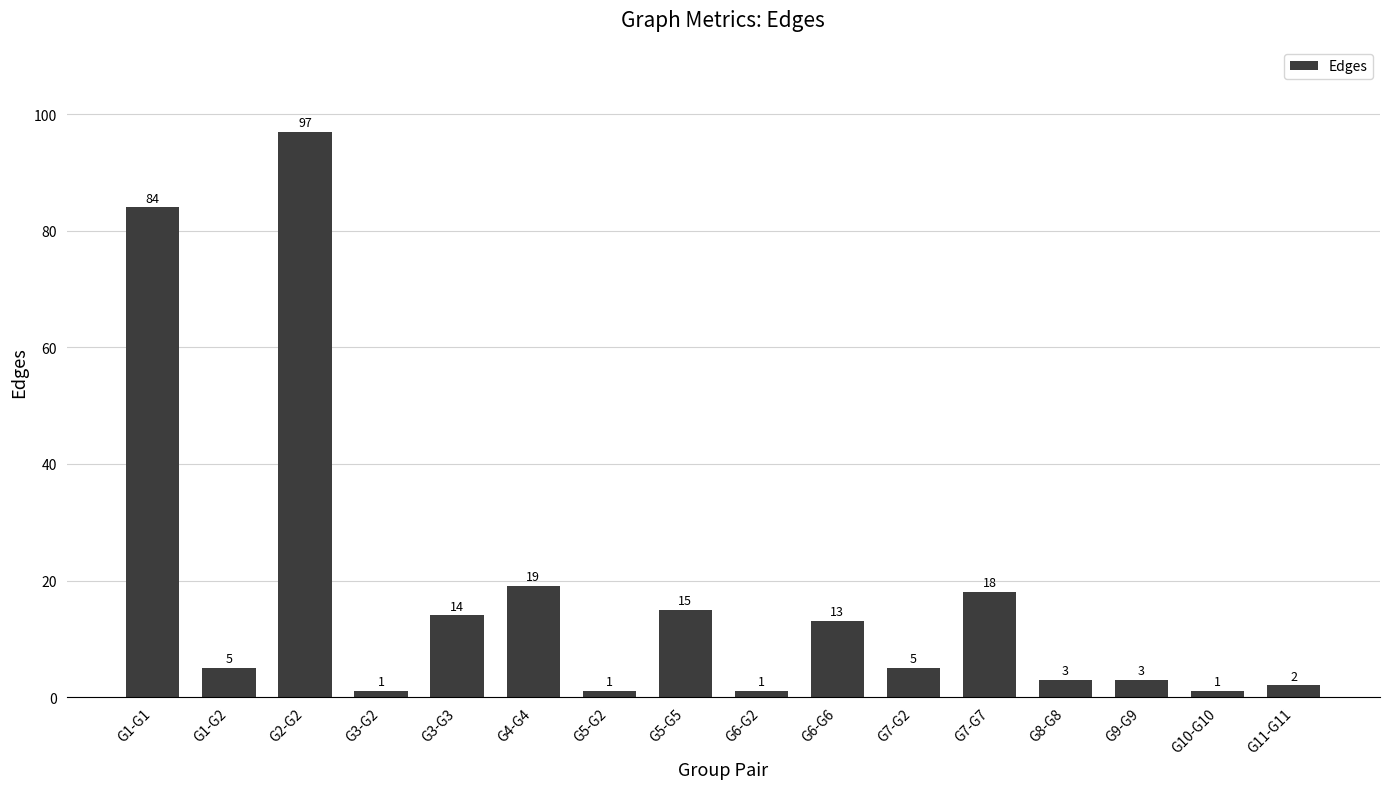

What is the value of the 13th bar from the left?

3